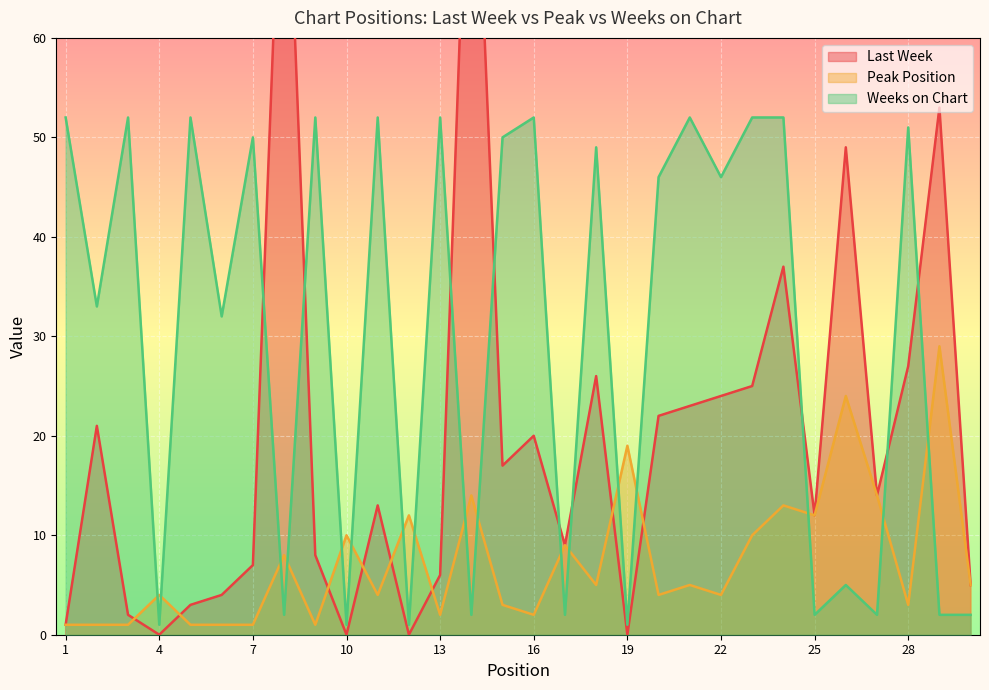

Between which two adjacent categories do Weeks on Chart and Last Week first intersect?

7 and 8